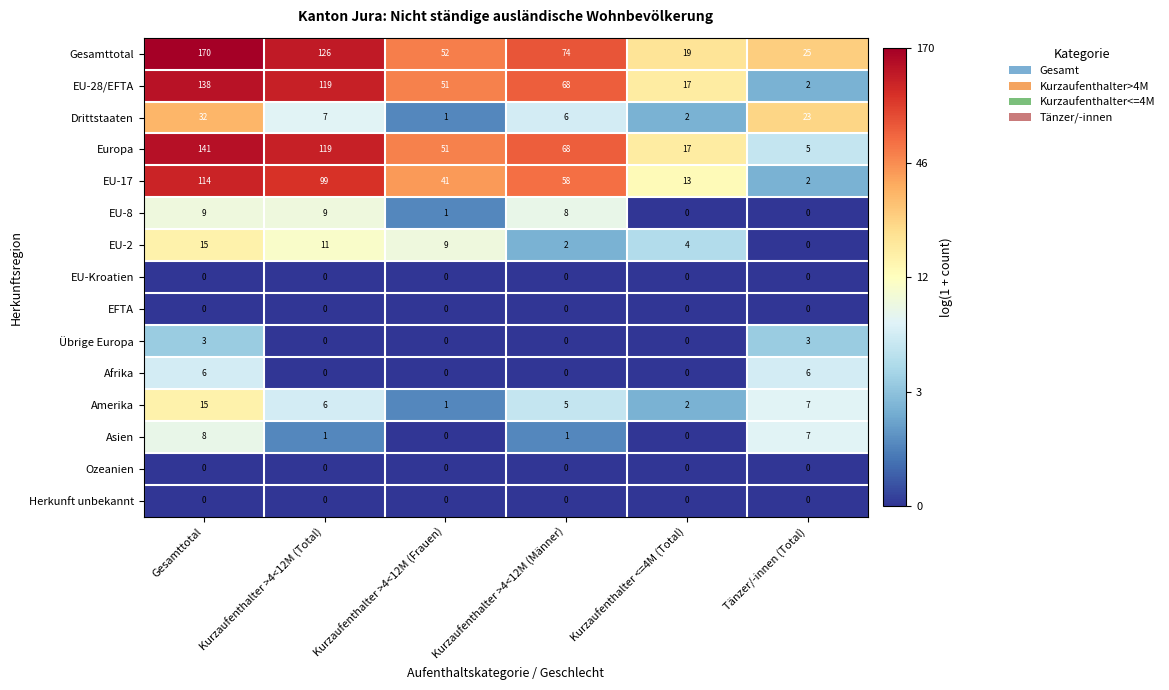

Where is EU-8 nearest to the value 4?

Kurzaufenthalter >4<12M (Frauen)